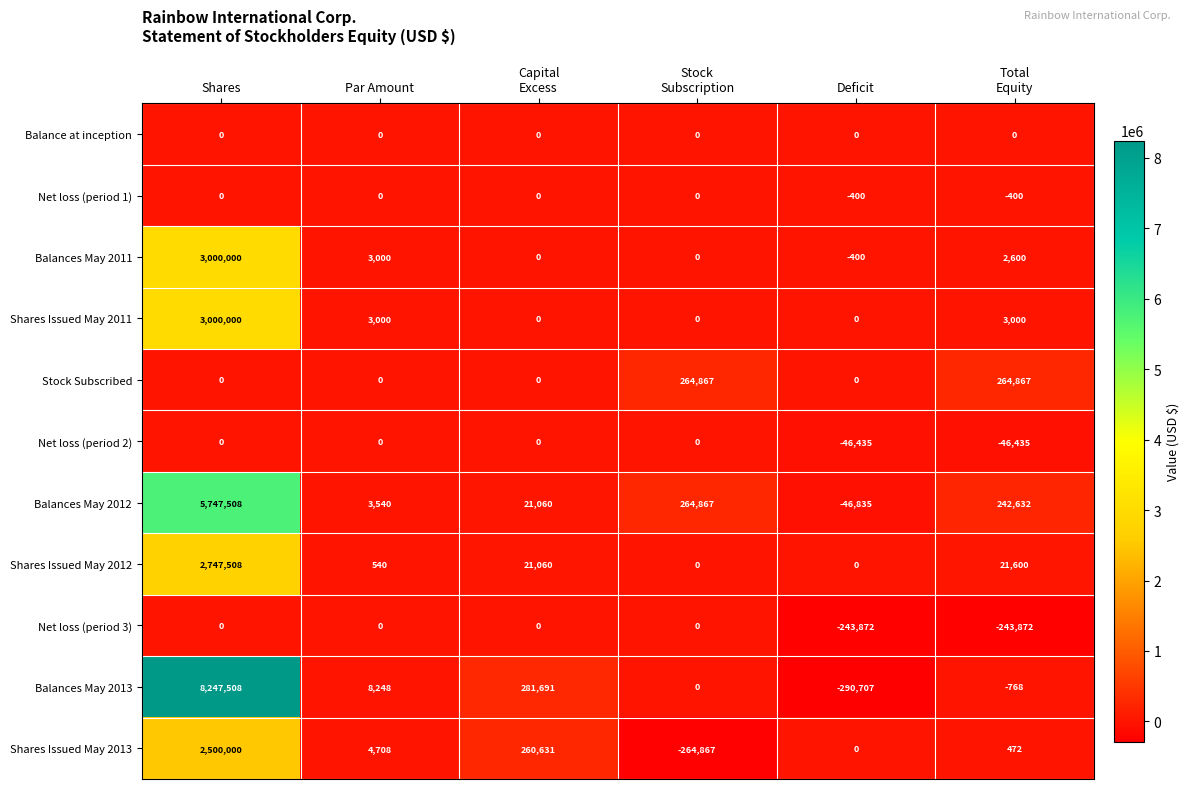

At which label does Balances May 2012 reach its minimum?

Deficit